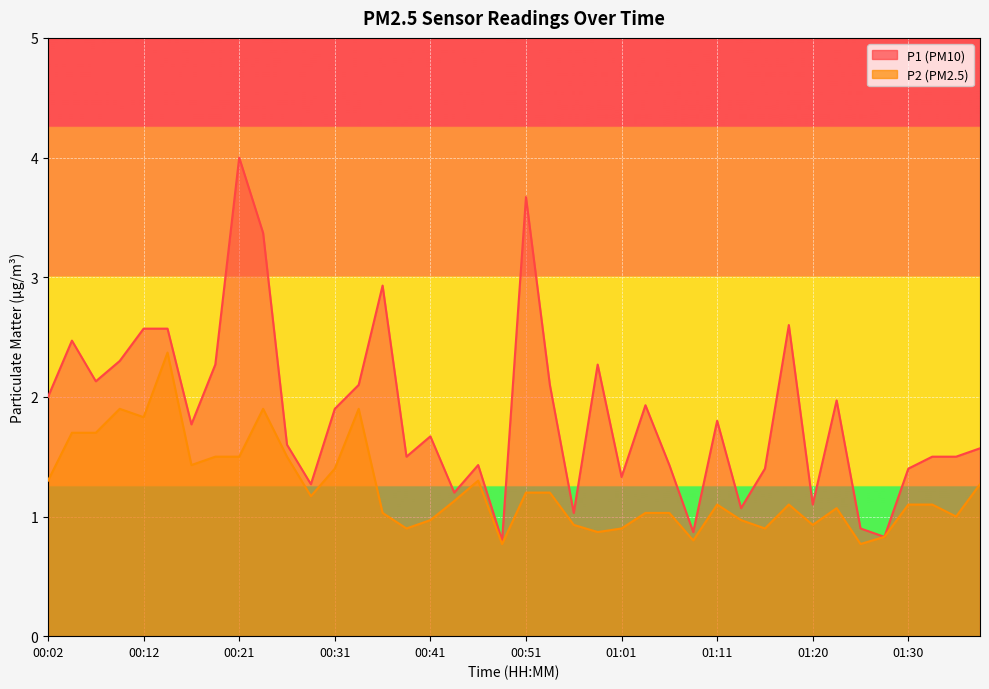

Rank the series by their average value, from lowest to highest.

P2, P1